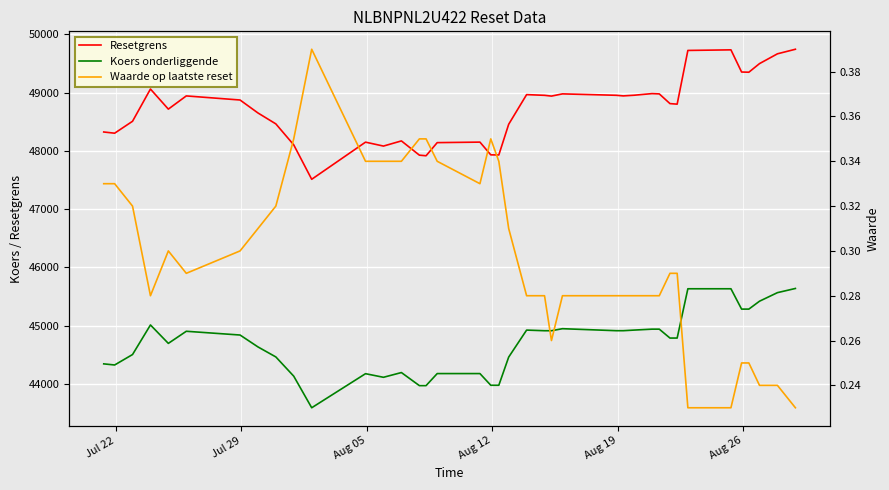

What is the minimum value shown in the chart?

0.2